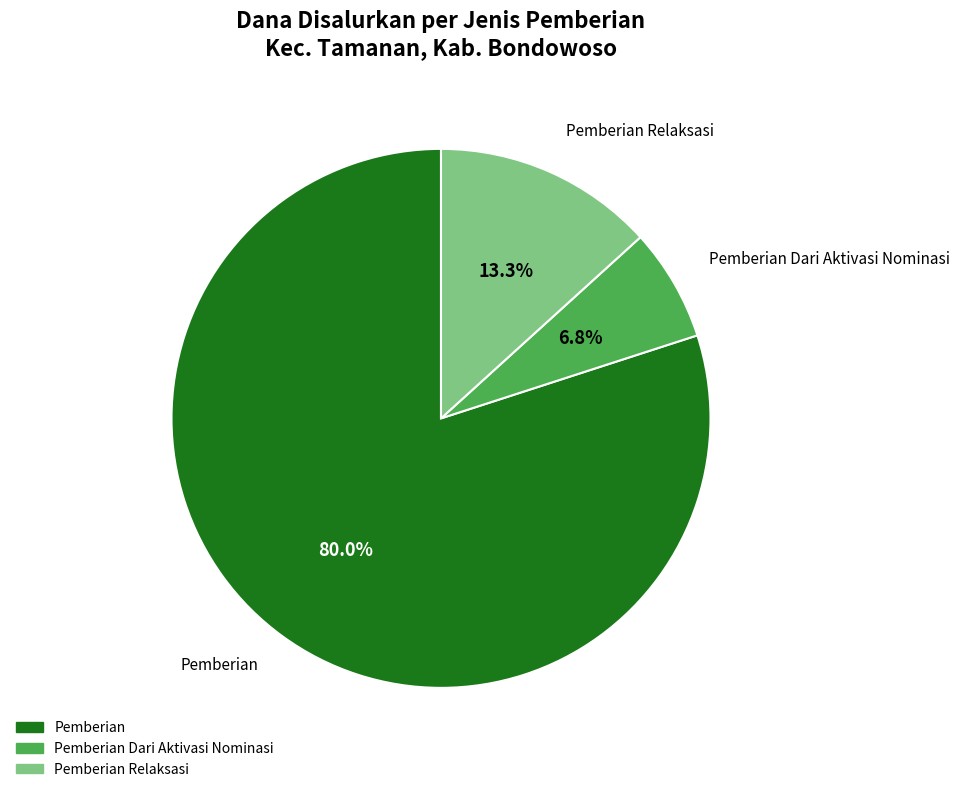

Does any single category account for the majority?

Yes